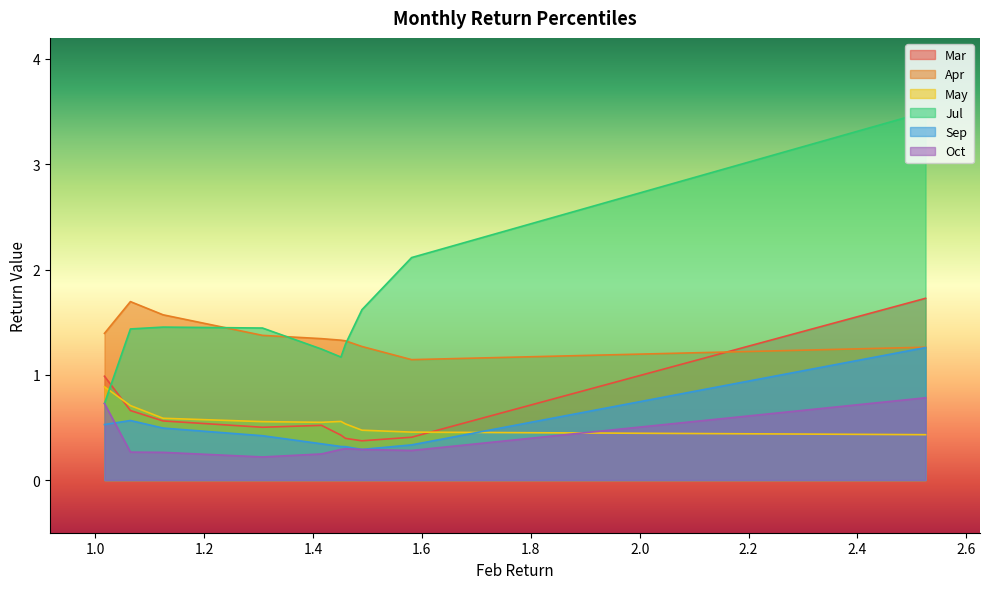

Reading left to right, transcribe all the data shown in this chart.

Mar: pct05=1.7	pct15=0.4	pct25=0.4	pct35=0.4	pct45=0.4	pct55=0.5	pct65=0.5	pct75=0.6	pct85=0.7	pct95=1.0
Apr: pct05=1.3	pct15=1.1	pct25=1.3	pct35=1.3	pct45=1.3	pct55=1.3	pct65=1.4	pct75=1.6	pct85=1.7	pct95=1.4
May: pct05=0.4	pct15=0.5	pct25=0.5	pct35=0.5	pct45=0.6	pct55=0.5	pct65=0.6	pct75=0.6	pct85=0.7	pct95=0.9
Jul: pct05=3.5	pct15=2.1	pct25=1.6	pct35=1.3	pct45=1.2	pct55=1.2	pct65=1.4	pct75=1.5	pct85=1.4	pct95=0.7
Sep: pct05=1.3	pct15=0.3	pct25=0.3	pct35=0.3	pct45=0.3	pct55=0.3	pct65=0.4	pct75=0.5	pct85=0.6	pct95=0.5
Oct: pct05=0.8	pct15=0.3	pct25=0.3	pct35=0.3	pct45=0.3	pct55=0.2	pct65=0.2	pct75=0.3	pct85=0.3	pct95=0.7